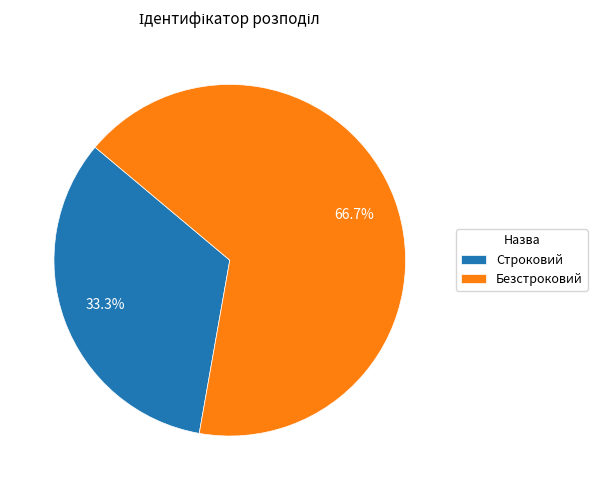

To the nearest percent, what is the combined percentage of Безстроковий and Строковий?

100%